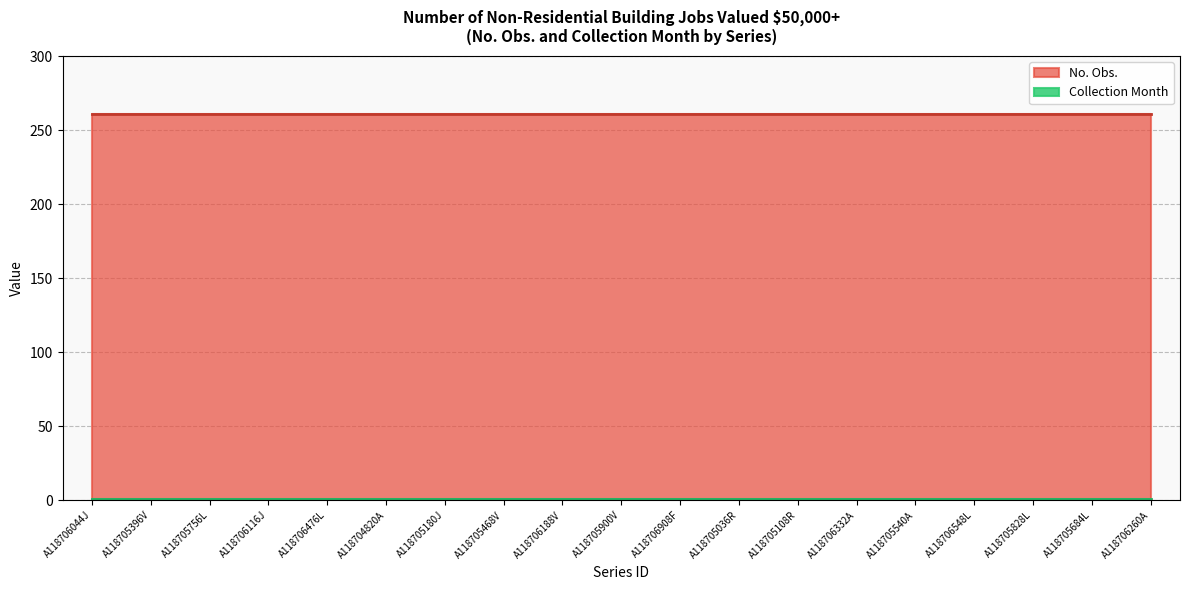

What is the sum of the No. Obs. values at A118705756L and A118706044J?

522